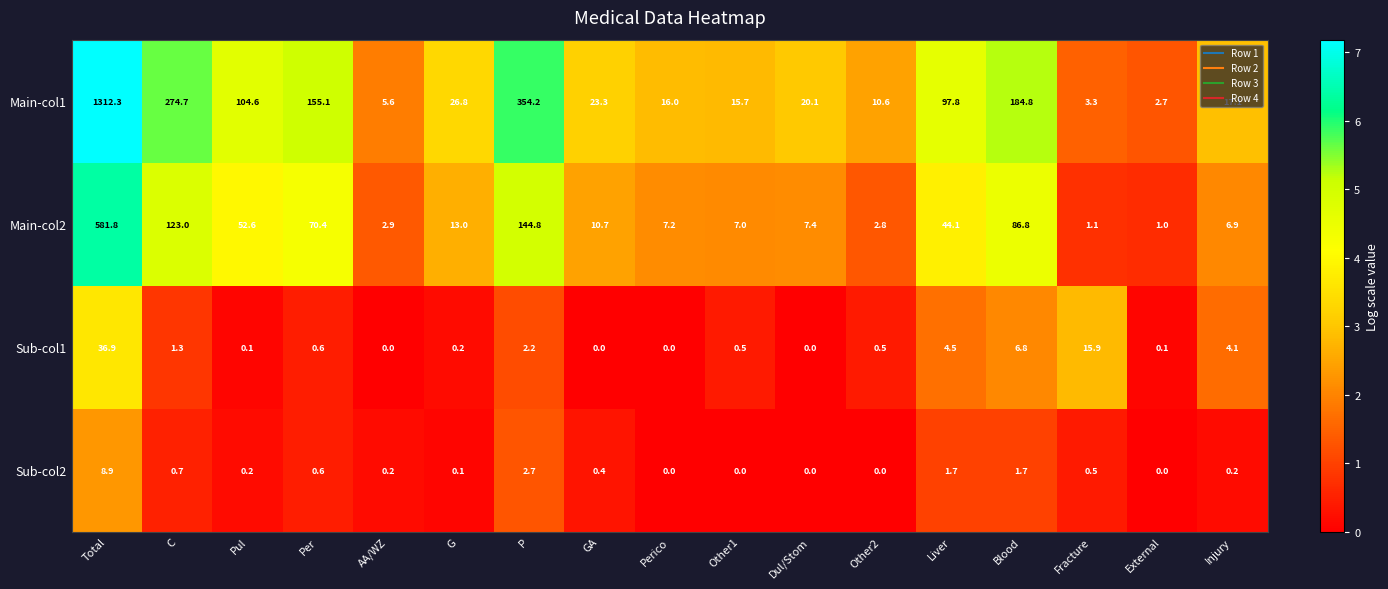

What is the average value of the Sub-col1 series?

4.3